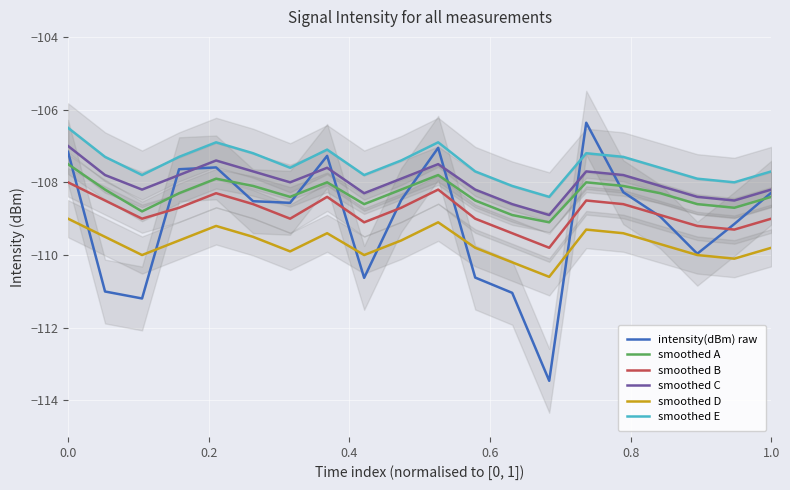

True or false: smoothed E and smoothed A cross at least once.

False